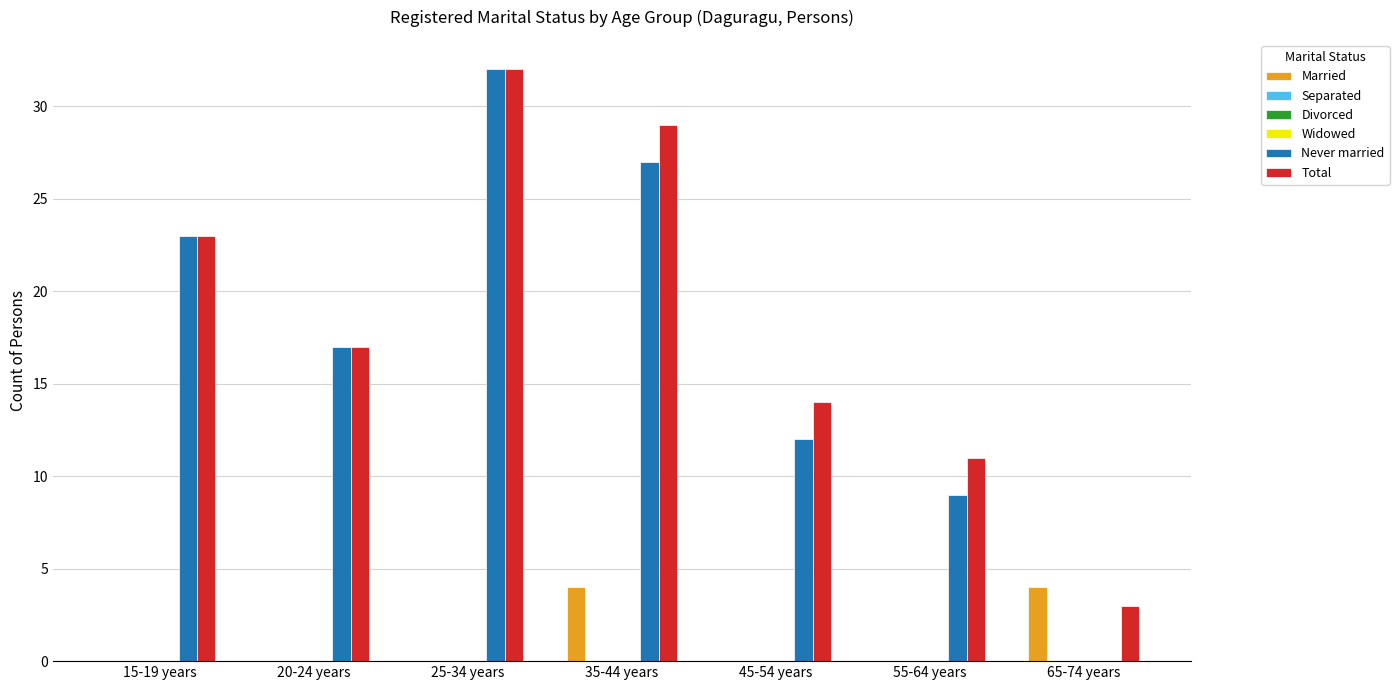

Between 25-34 years and 55-64 years, which series saw the biggest shift?

Never married